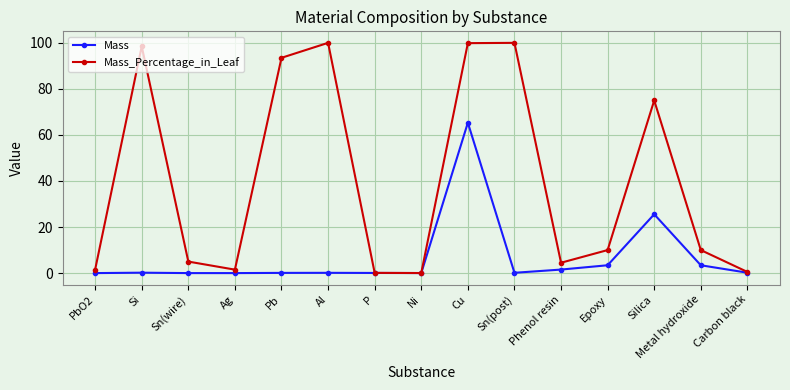

At which label is Mass_Percentage_in_Leaf closest to 50?

Silica